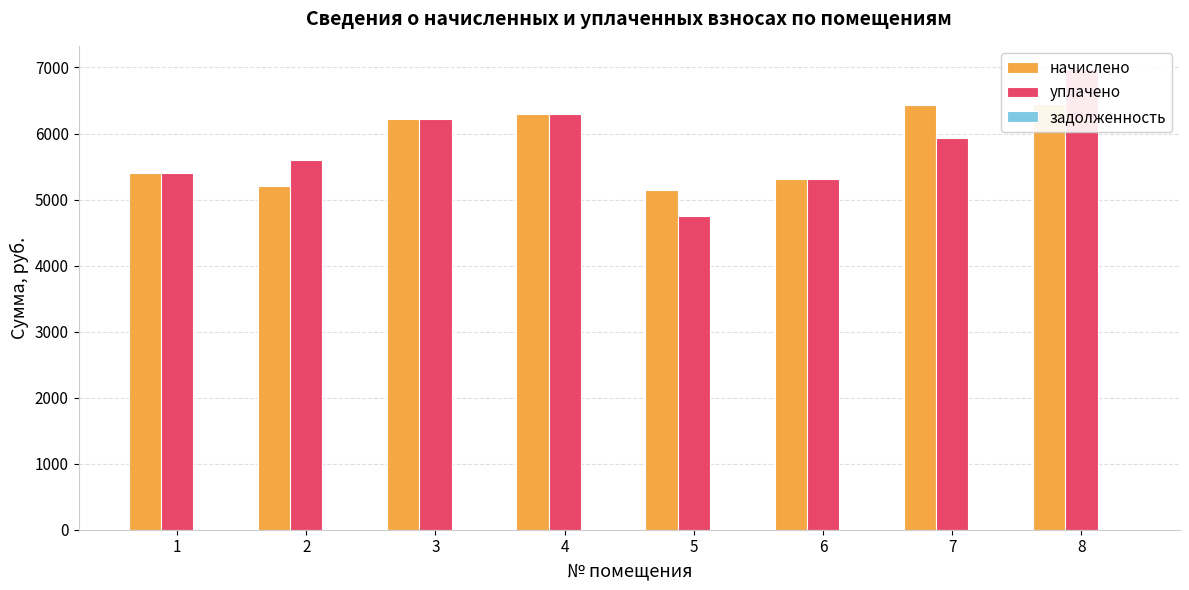

At which category is the sum across all series the highest?

8